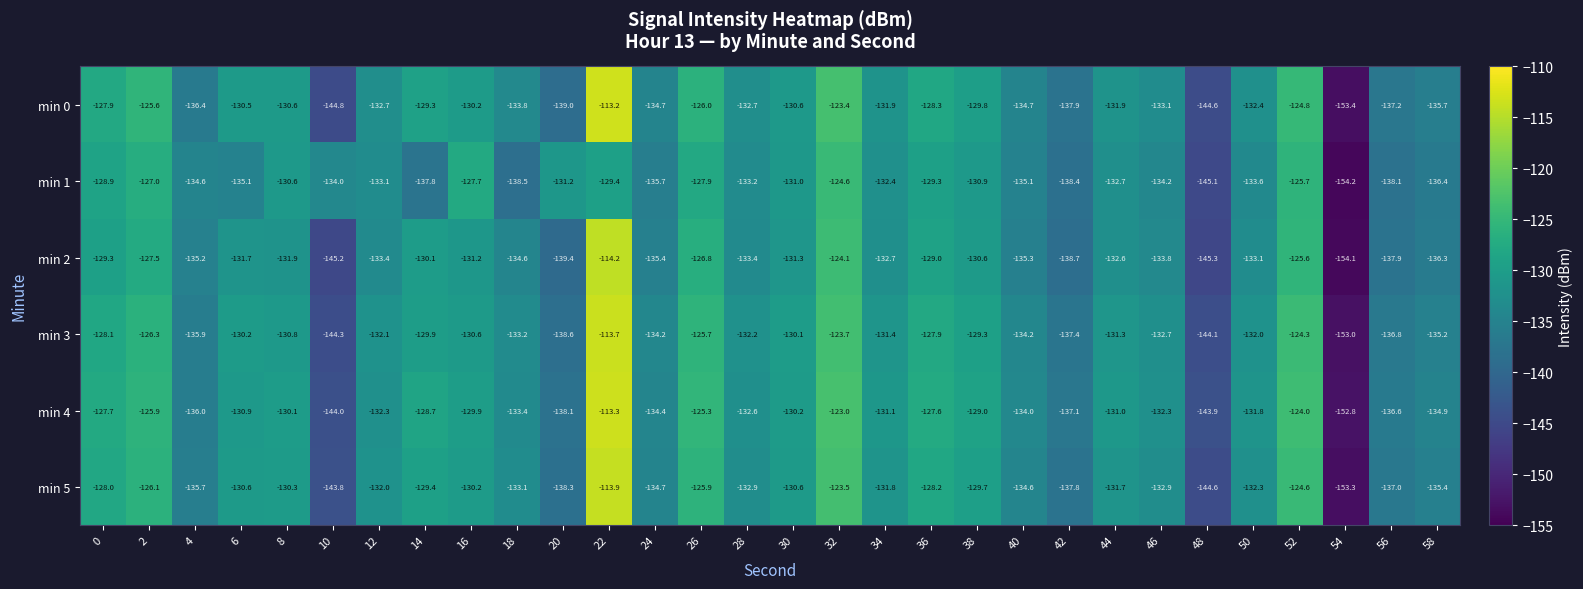

Is the value of min 1 at 4 greater than the value of min 0 at 28?

No